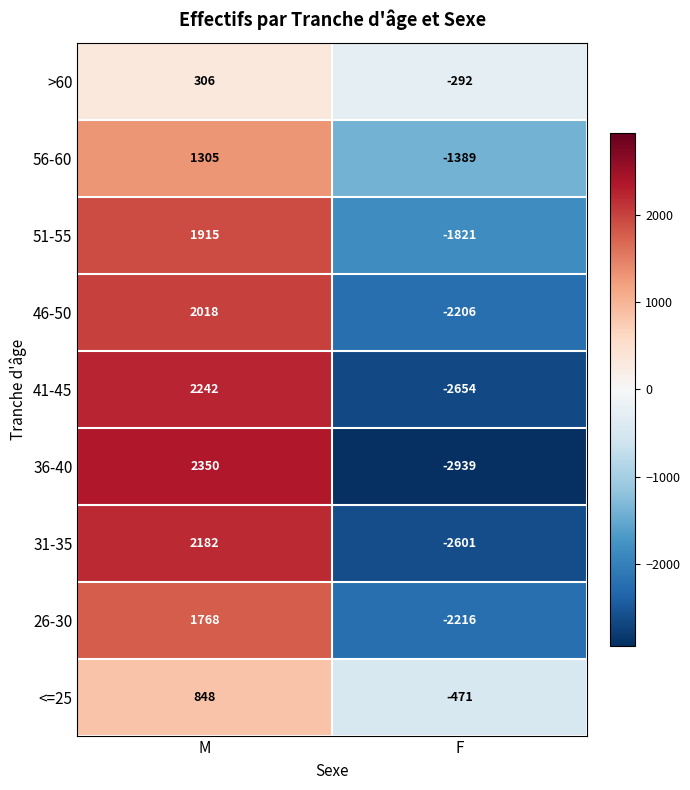

What is the sum of the 41-45 values at M and F?

-412